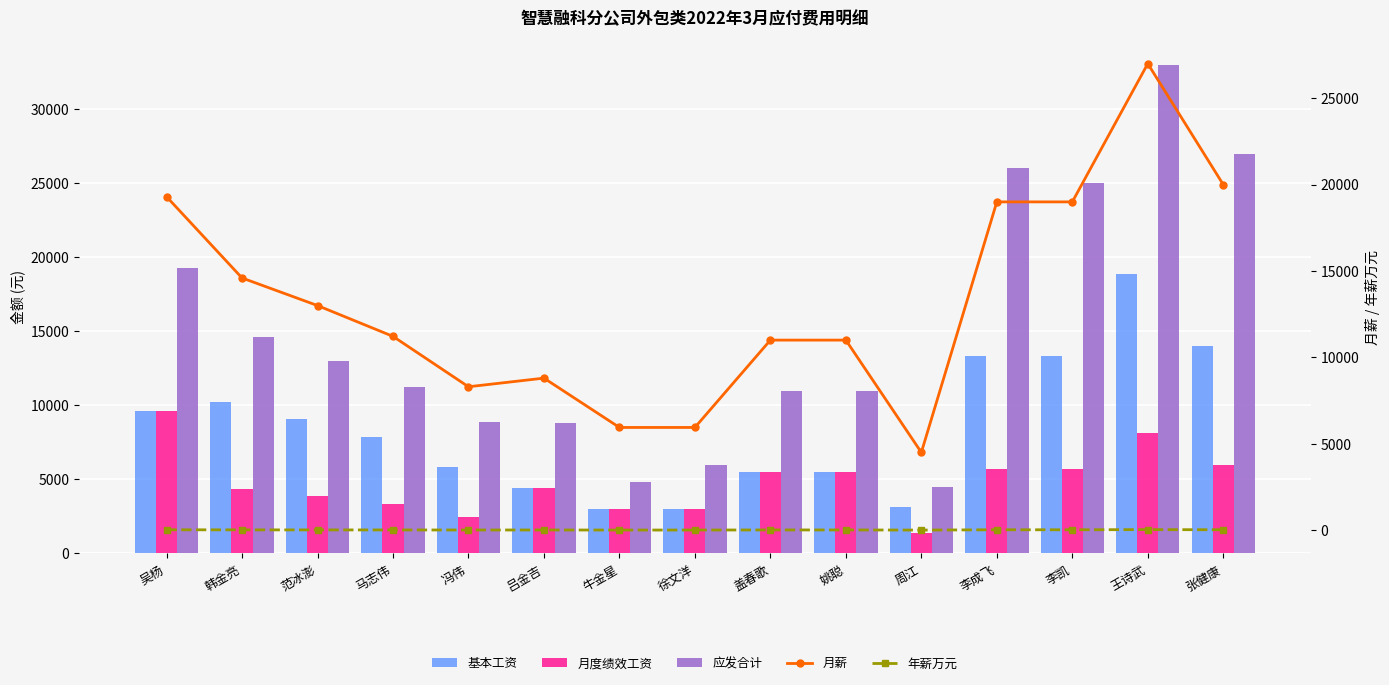

The value of 应发合计 at 韩金亮 is 20593.0. True or false?

False